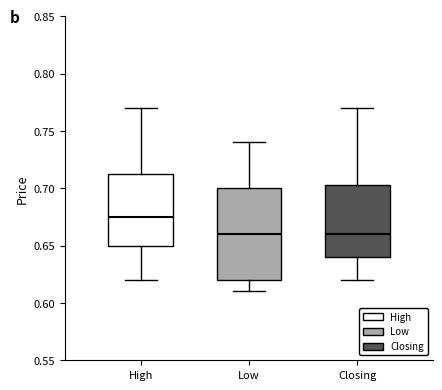

Which box is the tallest, from its lower edge to its upper edge?

Low